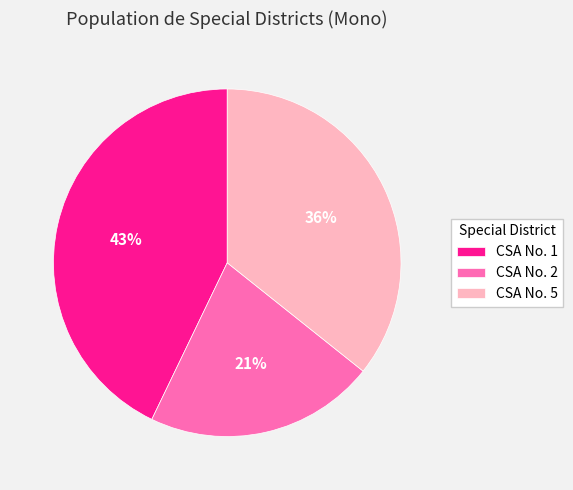

Rank the categories by value from lowest to highest.

CSA No. 2, CSA No. 5, CSA No. 1